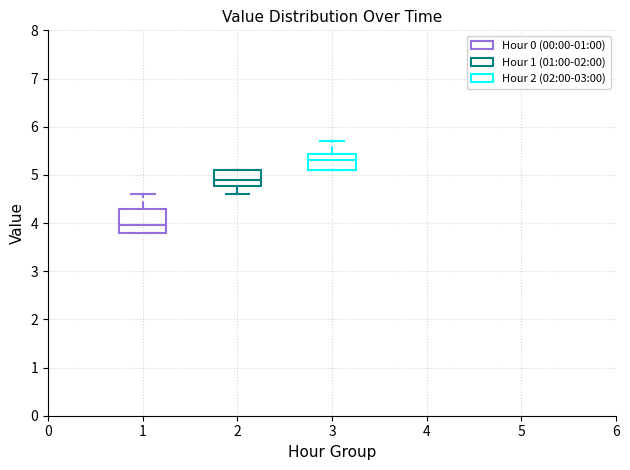

Which box has the lowest median line?

1